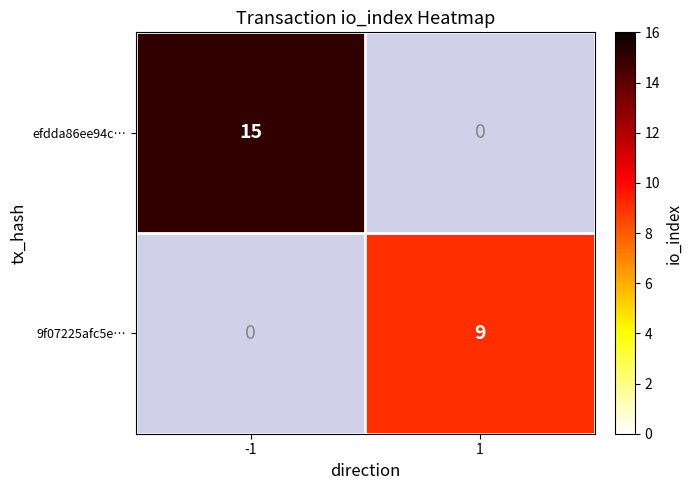

Is it true that 9f07225afc5e… equals 5 at 1?

False